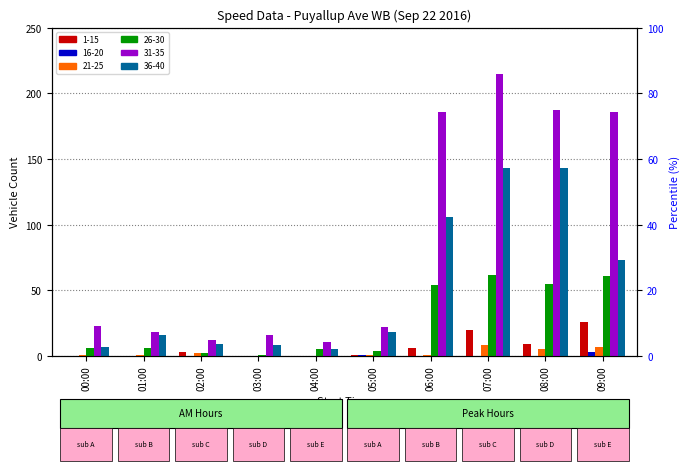

What is the spread (max minus min) of values at 03:00?

16